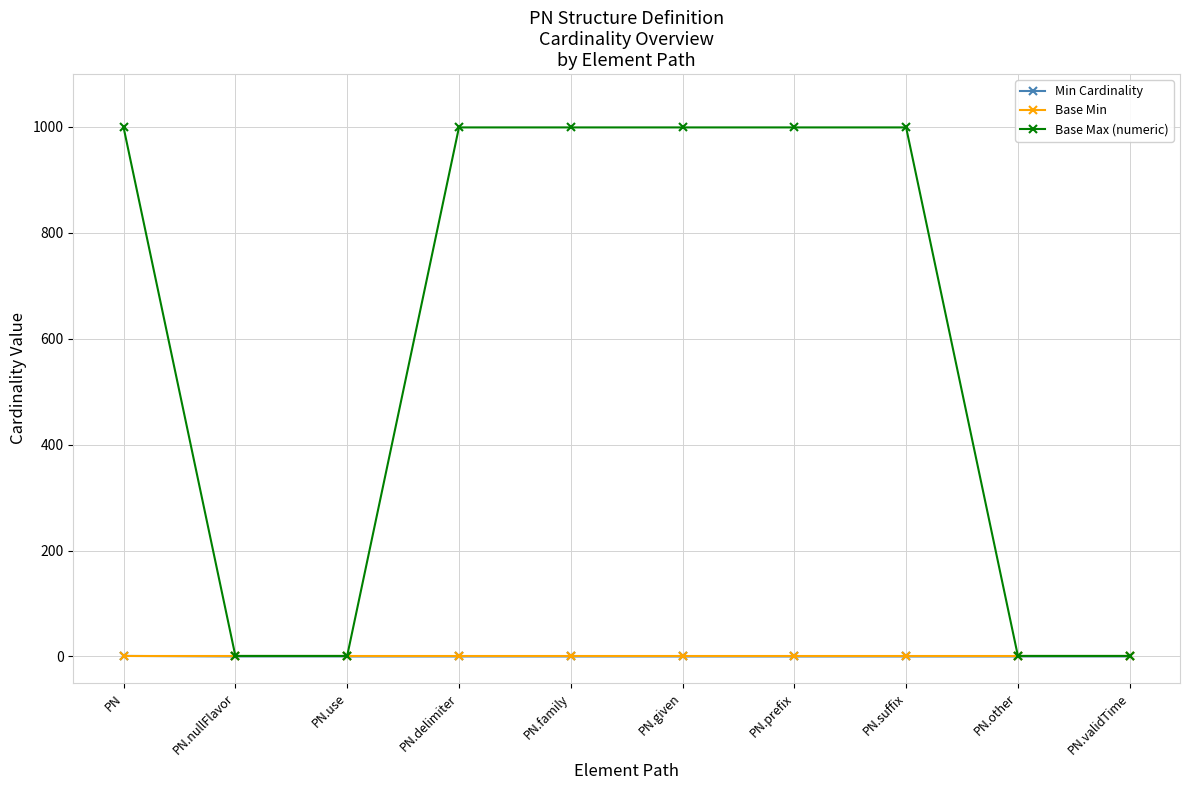

What is the label of the 8th point from the left?

PN.suffix